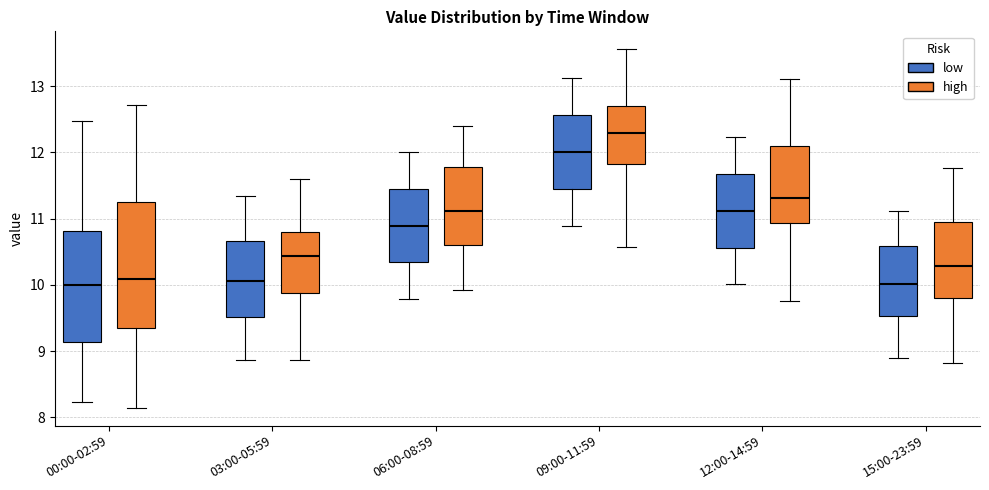

Reading left to right, transcribe this box plot: for each box, give where its median line is, the range the box spans, and where its two whiskers end, as read against the y-axis. The values are not printed on the chart, so give them approximately, as read against the axis.

00:00-02:59 (low): median 10.0, box 9.1 to 10.8, whiskers 8.2 to 12.5
00:00-02:59 (high): median 10.1, box 9.4 to 11.3, whiskers 8.1 to 12.7
03:00-05:59 (low): median 10.1, box 9.5 to 10.7, whiskers 8.9 to 11.3
03:00-05:59 (high): median 10.4, box 9.9 to 10.8, whiskers 8.9 to 11.6
06:00-08:59 (low): median 10.9, box 10.3 to 11.5, whiskers 9.8 to 12.0
06:00-08:59 (high): median 11.1, box 10.6 to 11.8, whiskers 9.9 to 12.4
09:00-11:59 (low): median 12.0, box 11.5 to 12.6, whiskers 10.9 to 13.1
09:00-11:59 (high): median 12.3, box 11.8 to 12.7, whiskers 10.6 to 13.6
12:00-14:59 (low): median 11.1, box 10.6 to 11.7, whiskers 10.0 to 12.2
12:00-14:59 (high): median 11.3, box 10.9 to 12.1, whiskers 9.8 to 13.1
15:00-23:59 (low): median 10.0, box 9.5 to 10.6, whiskers 8.9 to 11.1
15:00-23:59 (high): median 10.3, box 9.8 to 10.9, whiskers 8.8 to 11.8